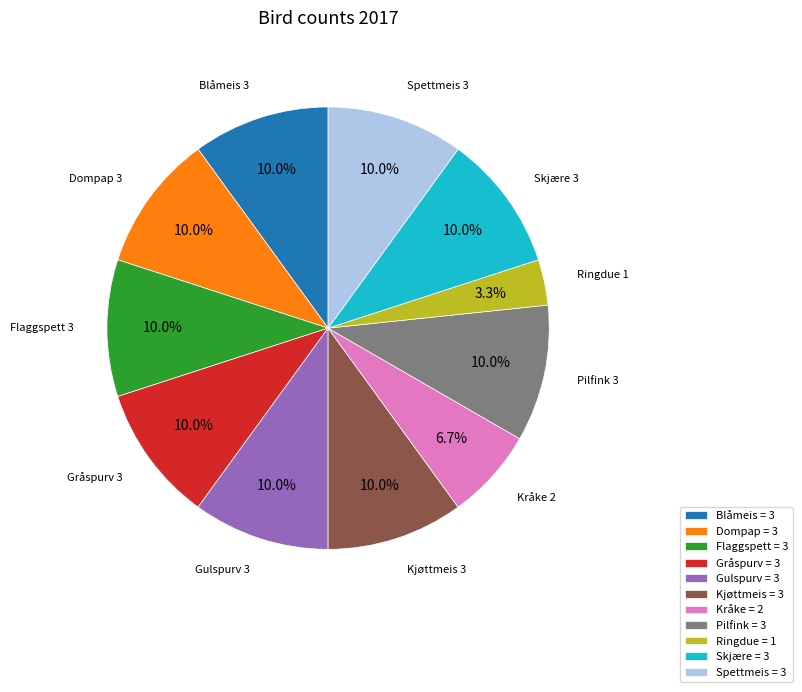

What is the ratio of the value at Dompap to the value at Kjøttmeis?

1.0